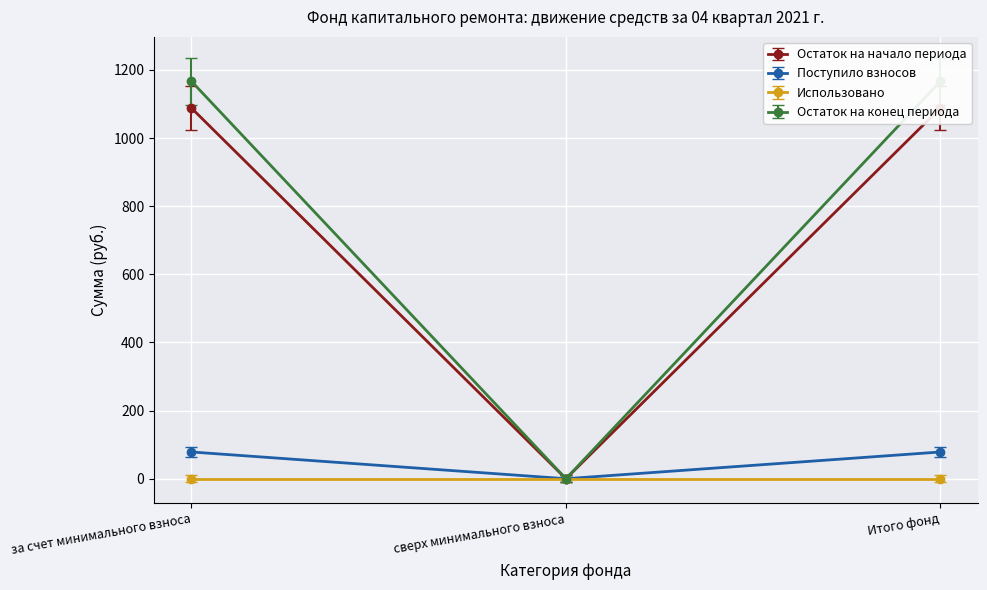

Which category has the lowest value in the Поступило взносов series?

сверх минимального взноса